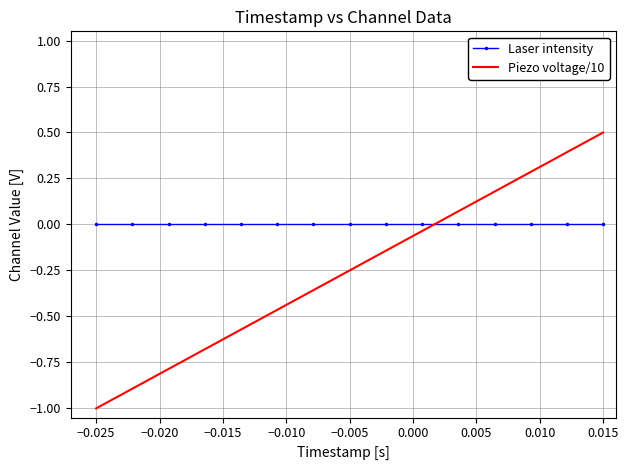

Which series has the largest range (max minus min)?

Piezo voltage/10